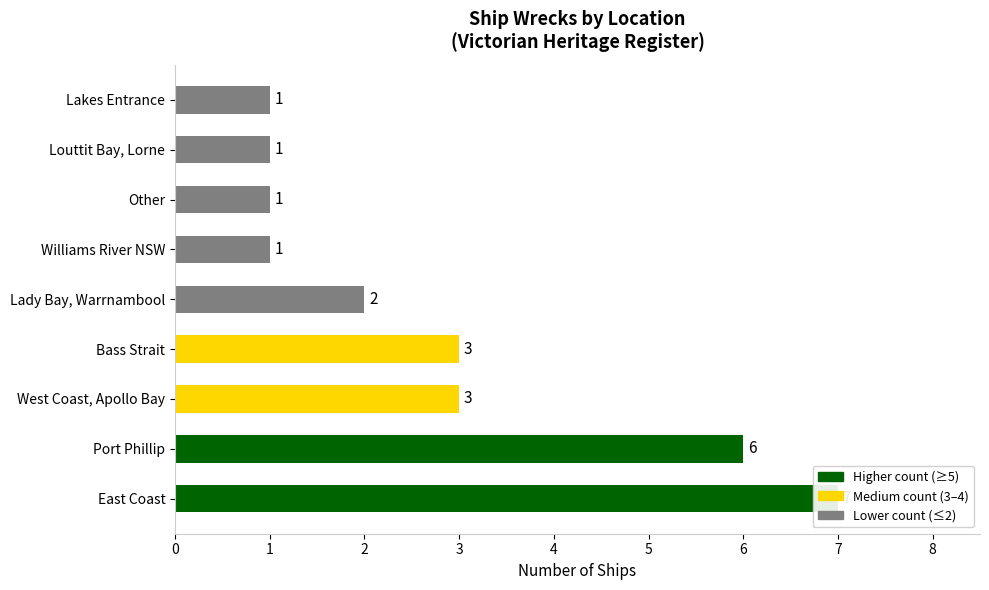

What is the difference between the values at Port Phillip and Lady Bay, Warrnambool?

4